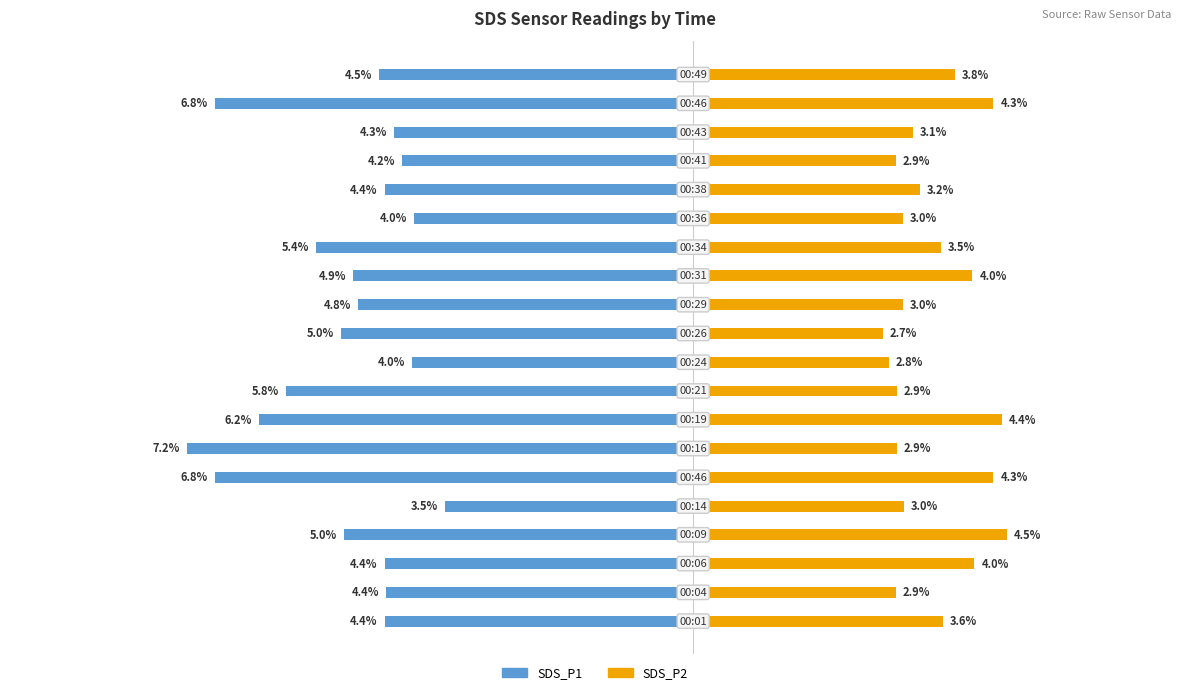

How many distinct data groups are displayed?

2